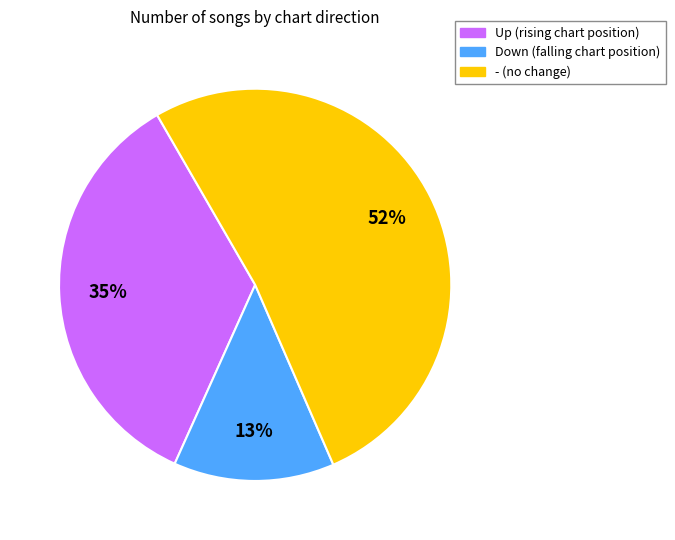

Is there any slice that represents more than half of the pie?

Yes